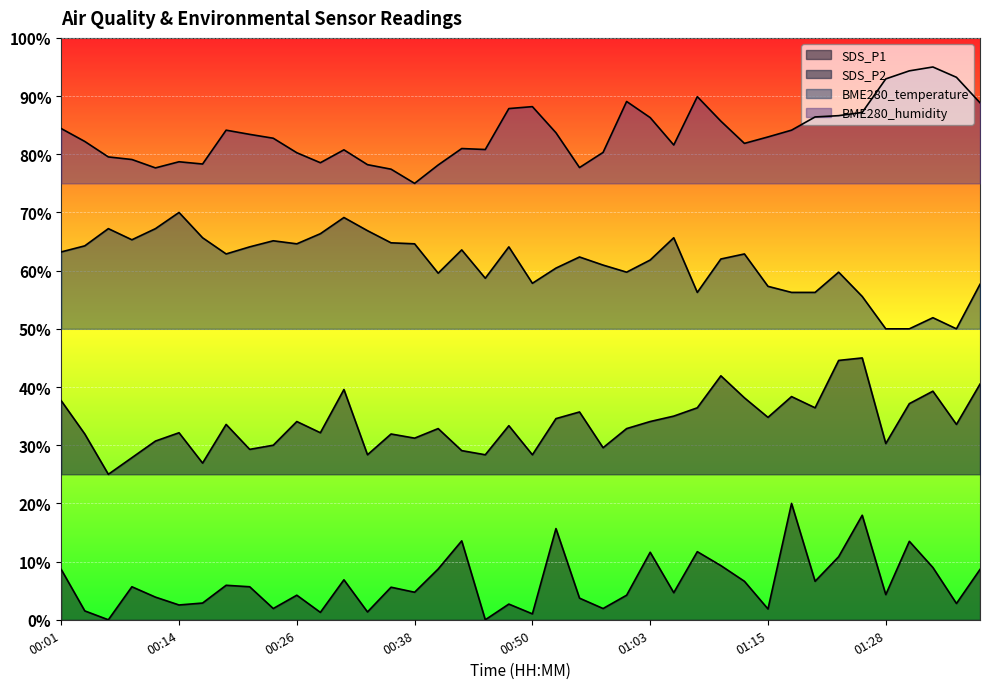

Reading left to right, list all the values displayed in this chart.

SDS_P1: 0.1	0.0	0.0	0.1	0.0	0.0	0.0	0.1	0.1	0.0	0.0	0.0	0.1	0.0	0.1	0.0	0.1	0.1	0.0	0.0	0.0	0.2	0.0	0.0	0.0	0.1	0.0	0.1	0.1	0.1	0.0	0.2	0.1	0.1	0.2	0.0	0.1	0.1	0.0	0.1
SDS_P2: 0.4	0.3	0.2	0.3	0.3	0.3	0.3	0.3	0.3	0.3	0.3	0.3	0.4	0.3	0.3	0.3	0.3	0.3	0.3	0.3	0.3	0.3	0.4	0.3	0.3	0.3	0.4	0.4	0.4	0.4	0.3	0.4	0.4	0.4	0.5	0.3	0.4	0.4	0.3	0.4
BME280_temperature: 0.6	0.6	0.7	0.7	0.7	0.7	0.7	0.6	0.6	0.7	0.6	0.7	0.7	0.7	0.6	0.6	0.6	0.6	0.6	0.6	0.6	0.6	0.6	0.6	0.6	0.6	0.7	0.6	0.6	0.6	0.6	0.6	0.6	0.6	0.6	0.5	0.5	0.5	0.5	0.6
BME280_humidity: 0.8	0.8	0.8	0.8	0.8	0.8	0.8	0.8	0.8	0.8	0.8	0.8	0.8	0.8	0.8	0.8	0.8	0.8	0.8	0.9	0.9	0.8	0.8	0.8	0.9	0.9	0.8	0.9	0.9	0.8	0.8	0.8	0.9	0.9	0.9	0.9	0.9	0.9	0.9	0.9